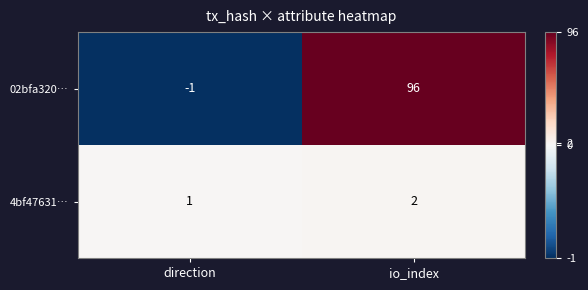

What is the approximate value of 02bfa320… at io_index, to the nearest 5?

95